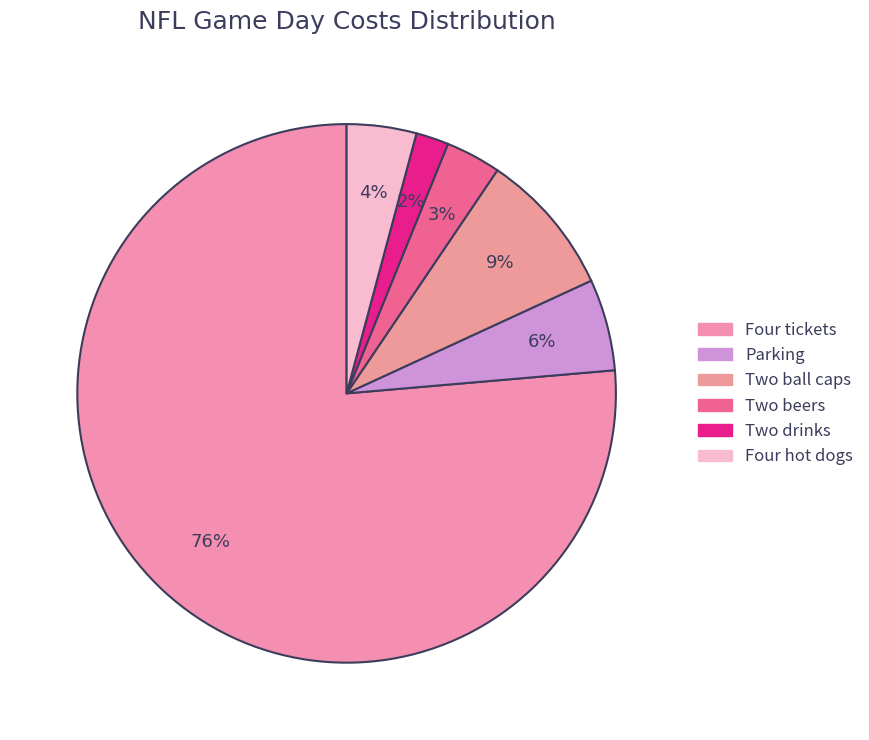

To the nearest percent, what portion does Four hot dogs represent?

4%